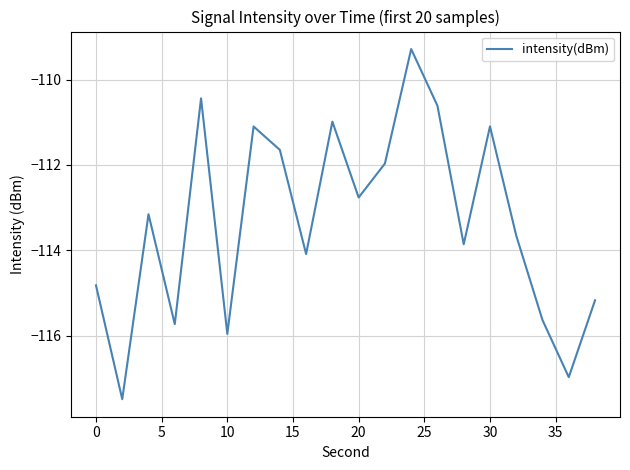

What is the maximum value shown in the chart?

-109.3